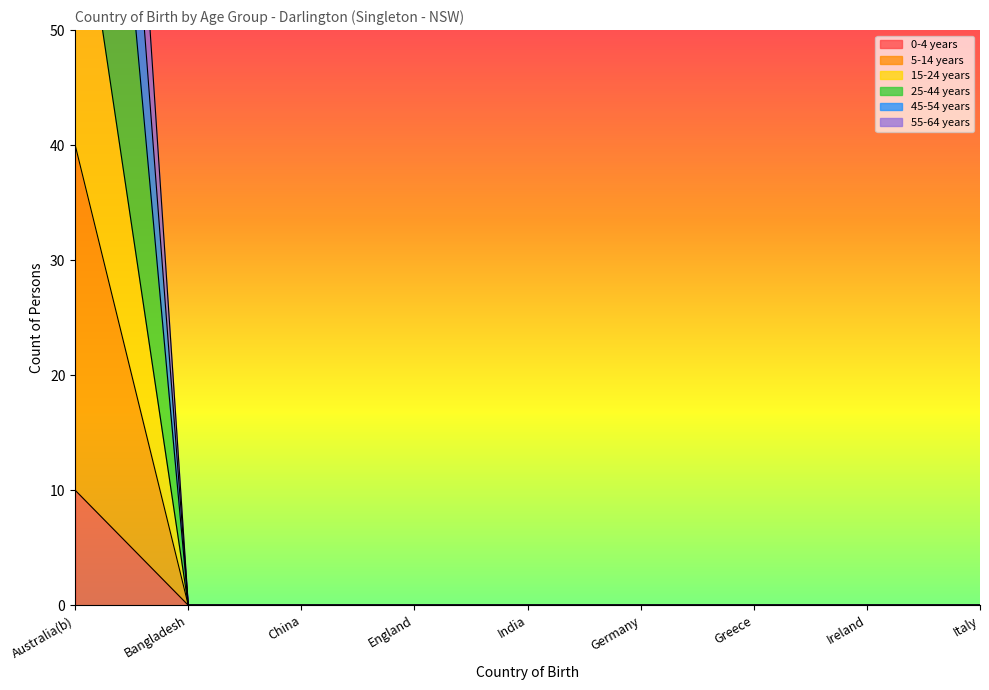

What is the average value of the 55-64 years series?

12